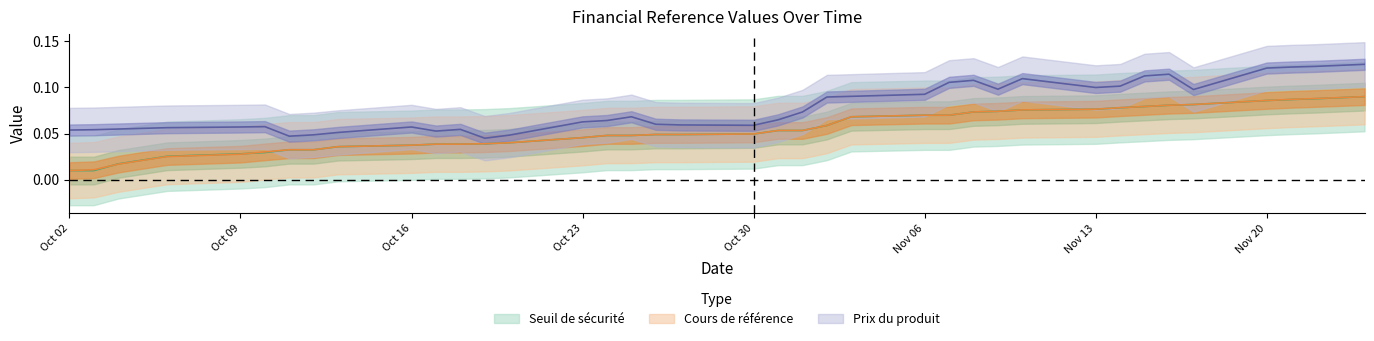

The Prix du produit series shows 0.0 at 2023-10-06. True or false?

False